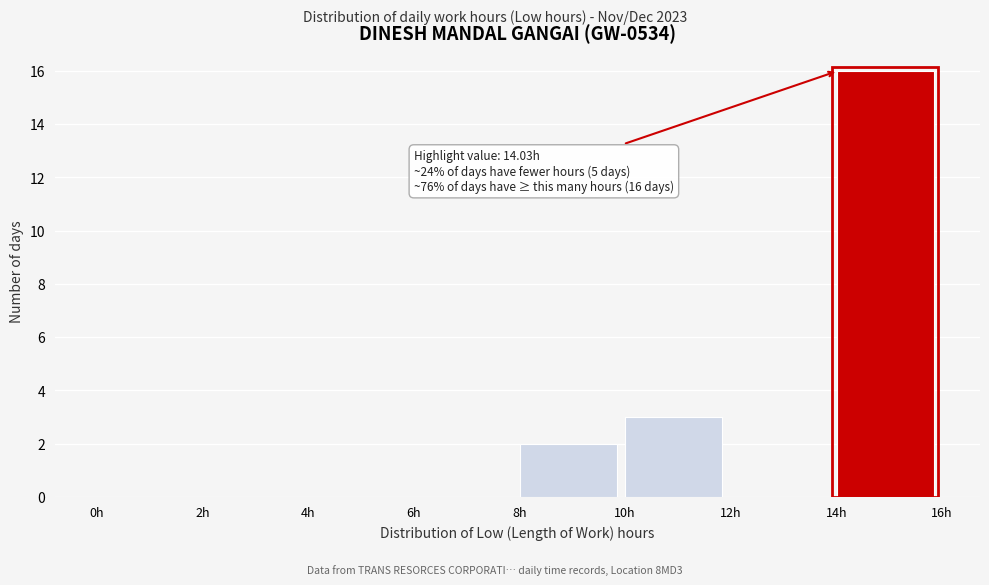

Which range on the x-axis has the tallest bar?

14 to 16